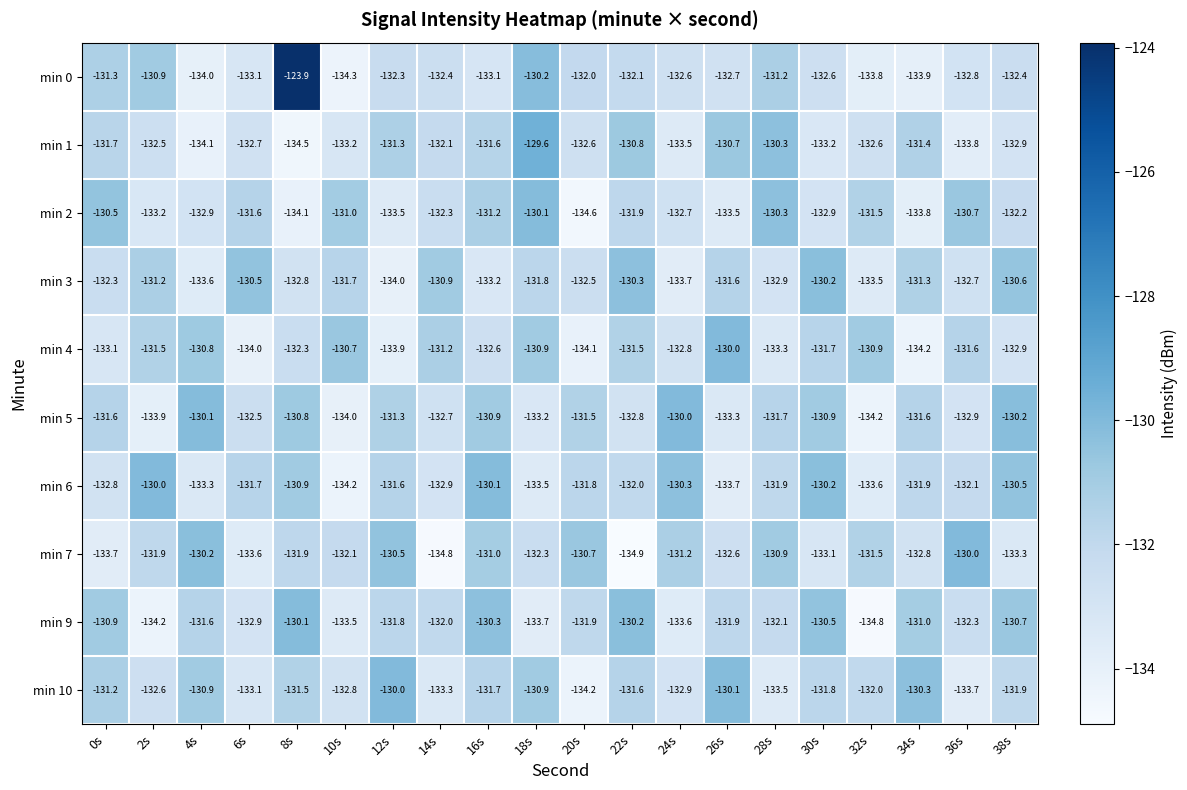

Where is min 9 nearest to the value -132?

14s